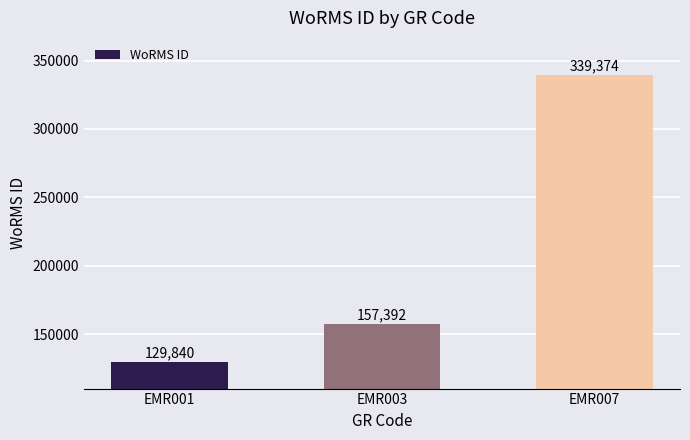

How many categories are shown in the chart?

3